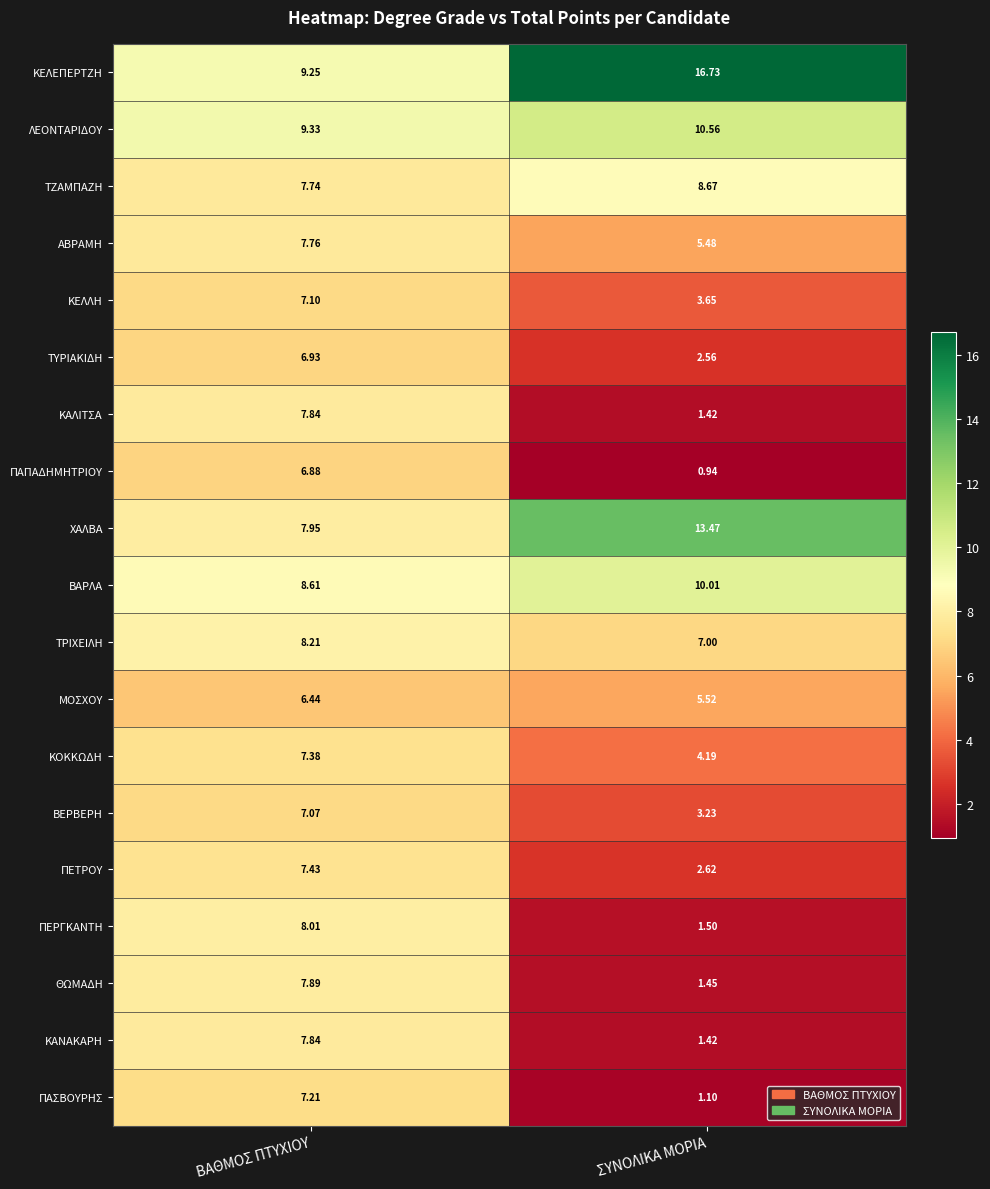

Which series has the largest range (max minus min)?

ΚΕΛΕΠΕΡΤΖΗ